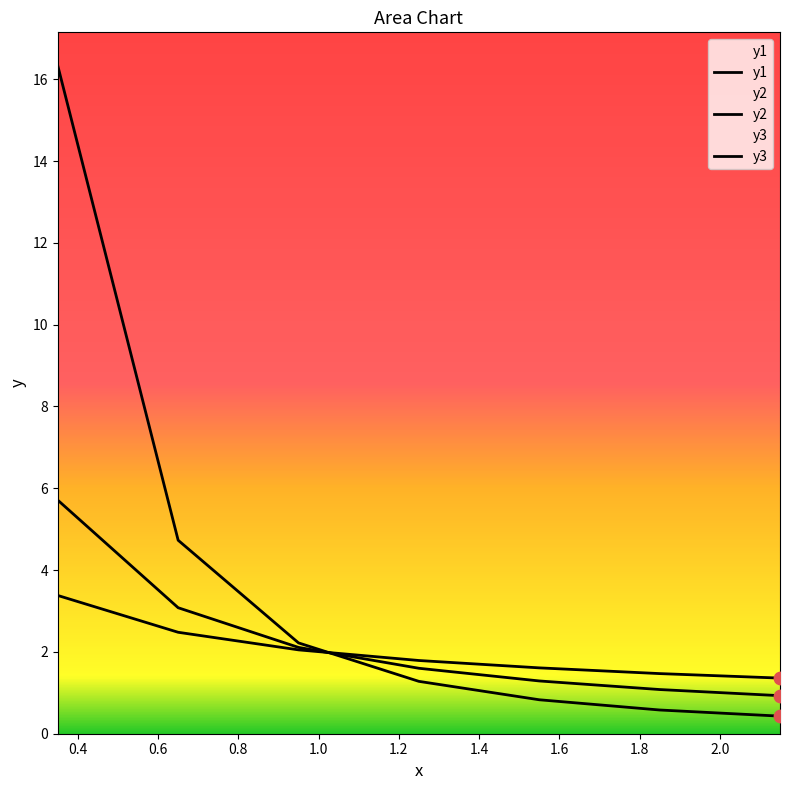

Which series has the largest Y range (max minus min)?

y3